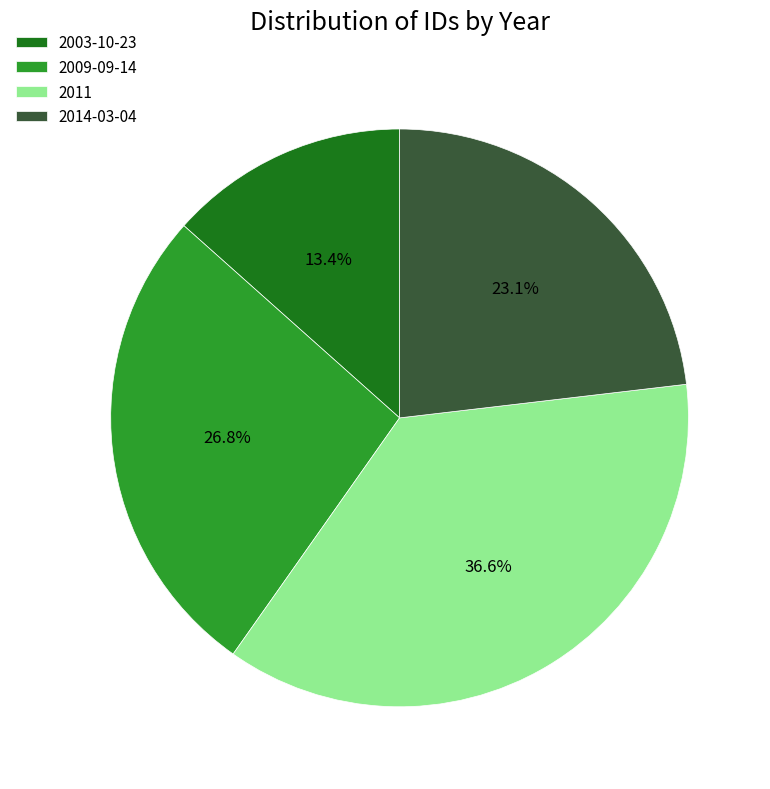

What percentage is the 2009-09-14 slice, to the nearest percent?

27%